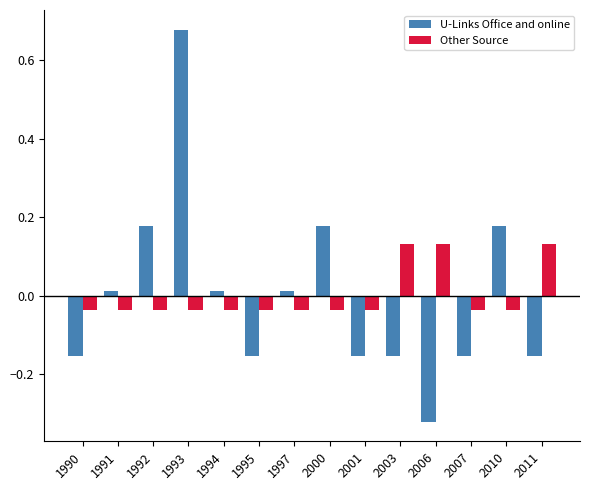

At which category is the sum across all series the highest?

1993